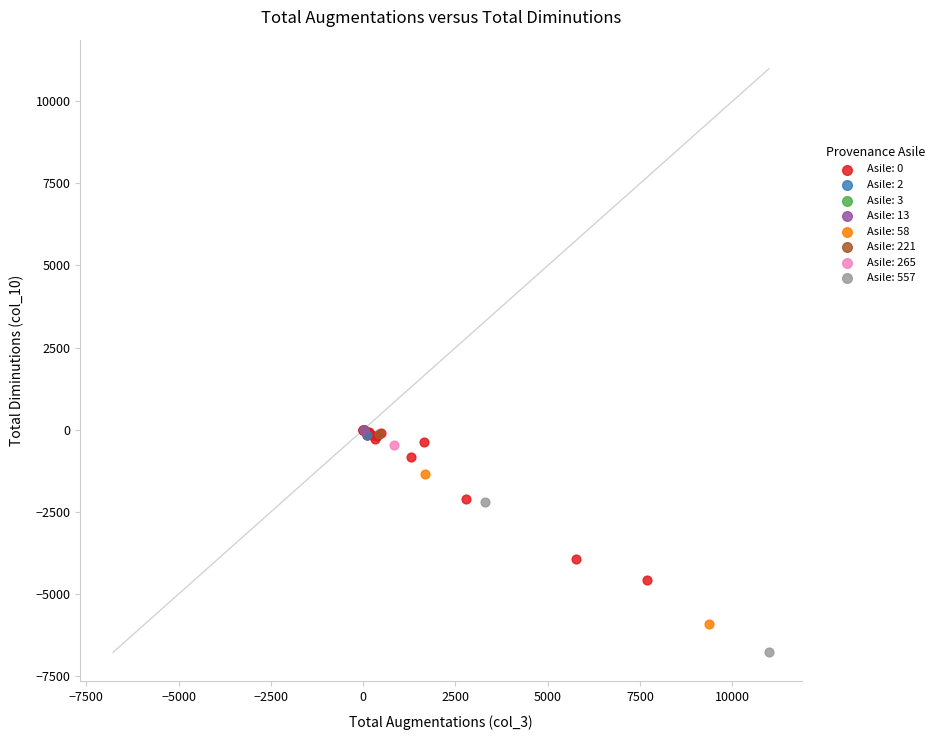

What are all the series names shown in the legend?

Asile: 0, Asile: 2, Asile: 3, Asile: 13, Asile: 58, Asile: 221, Asile: 265, Asile: 557